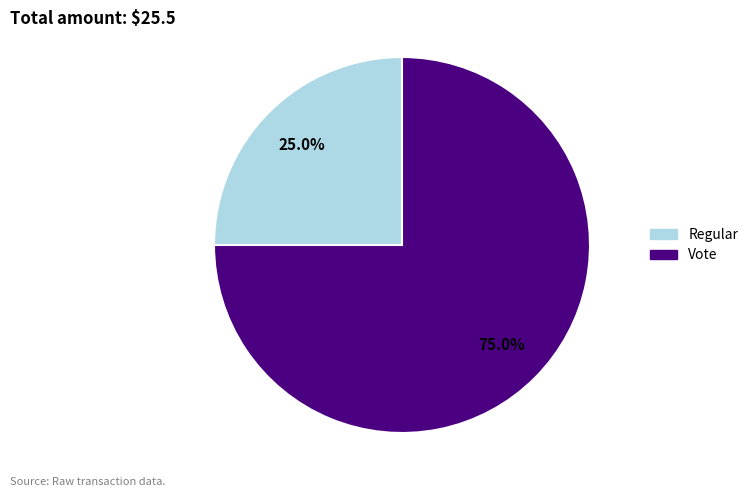

What is the total percentage of Vote and Regular?

100.0%